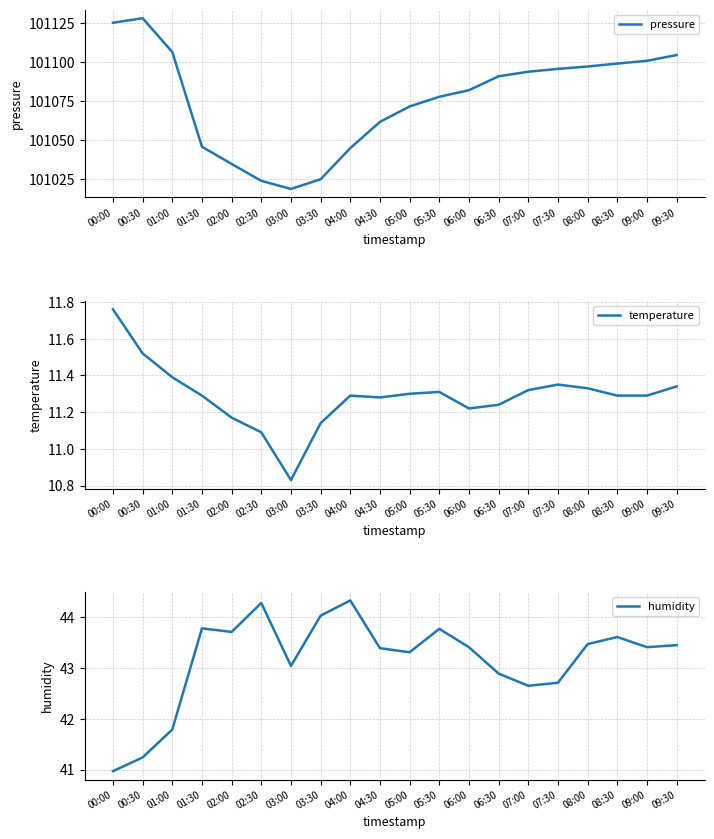

What are all the series names shown in the legend?

pressure, temperature, humidity